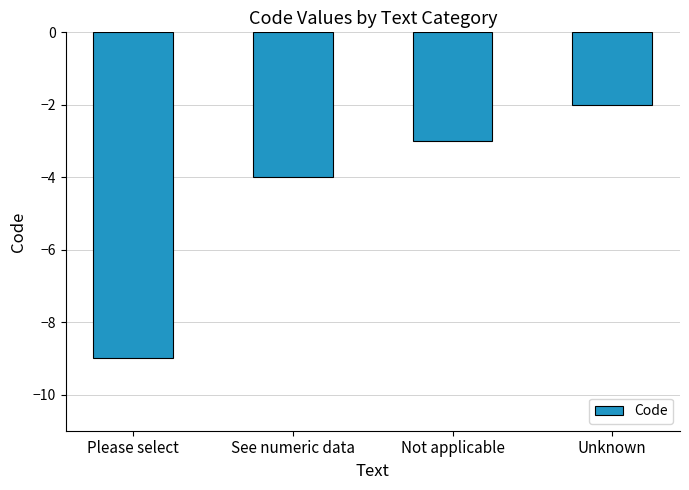

Reading left to right, transcribe all the data shown in this chart.

-9	-4	-3	-2